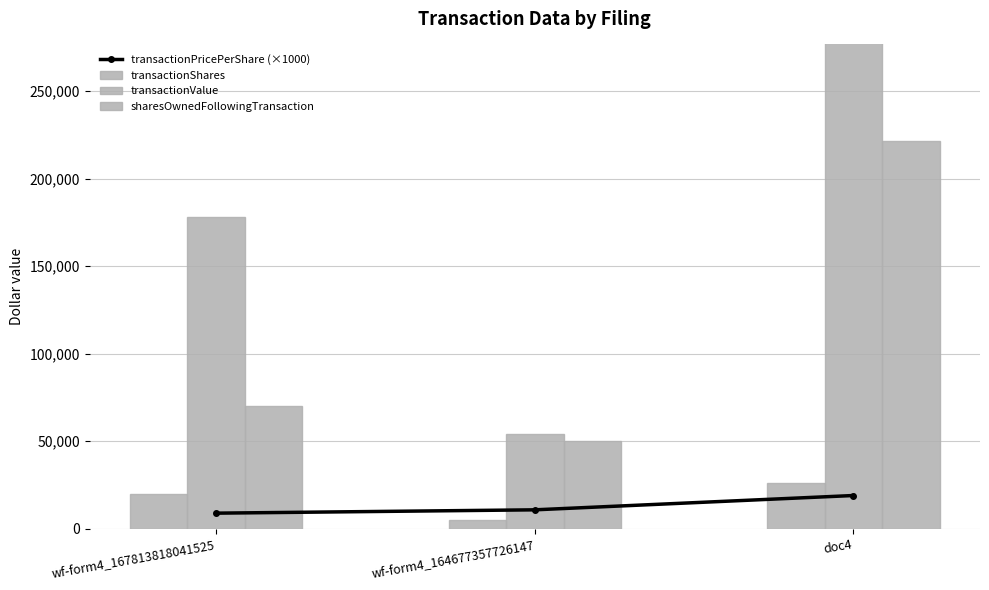

What is the value of the transactionShares bar at the 1st from the left?

20000.0